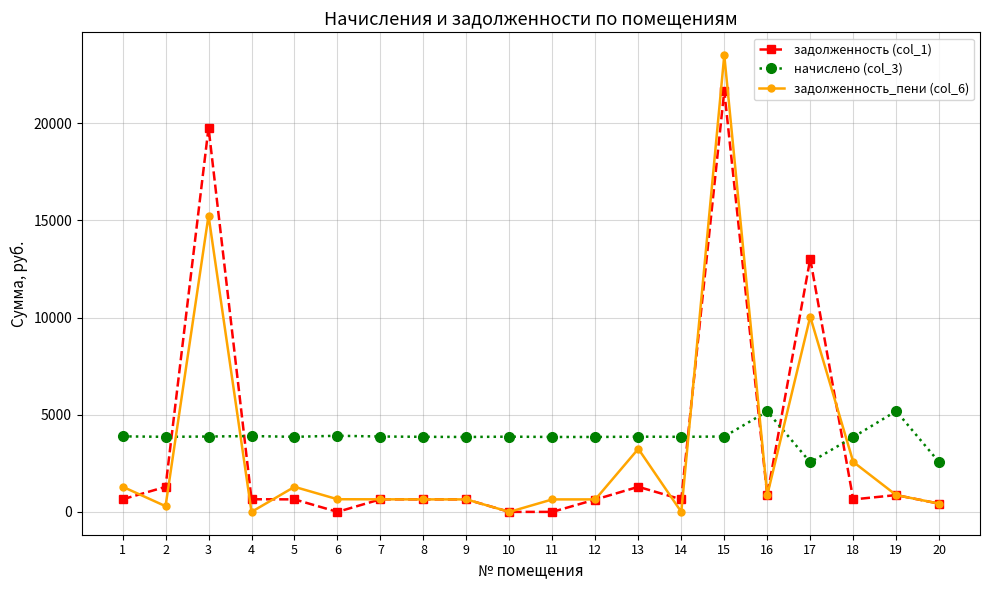

The задолженность_пени (col_6) series shows 2572.9 at 18. True or false?

True